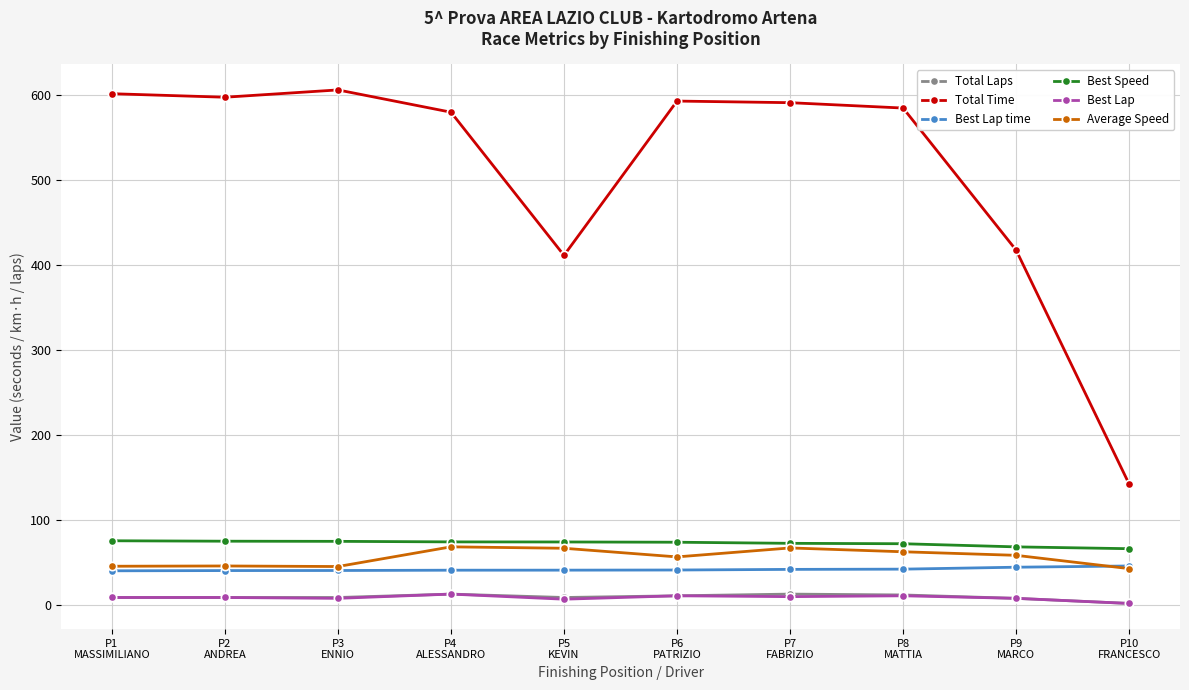

What is the total value across all series at P3
ENNIO?

784.4